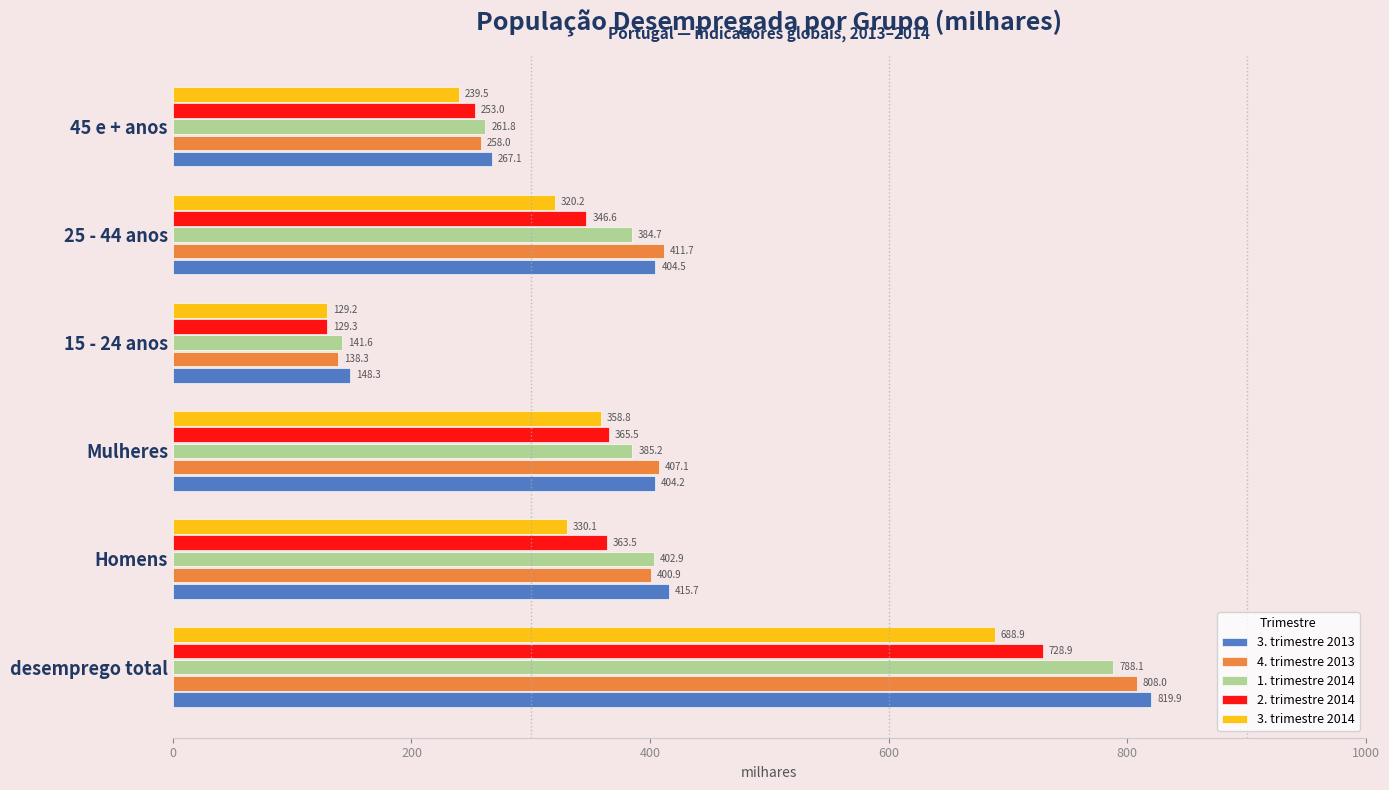

How many values in the 3. trimestre 2013 series are below 404?

2